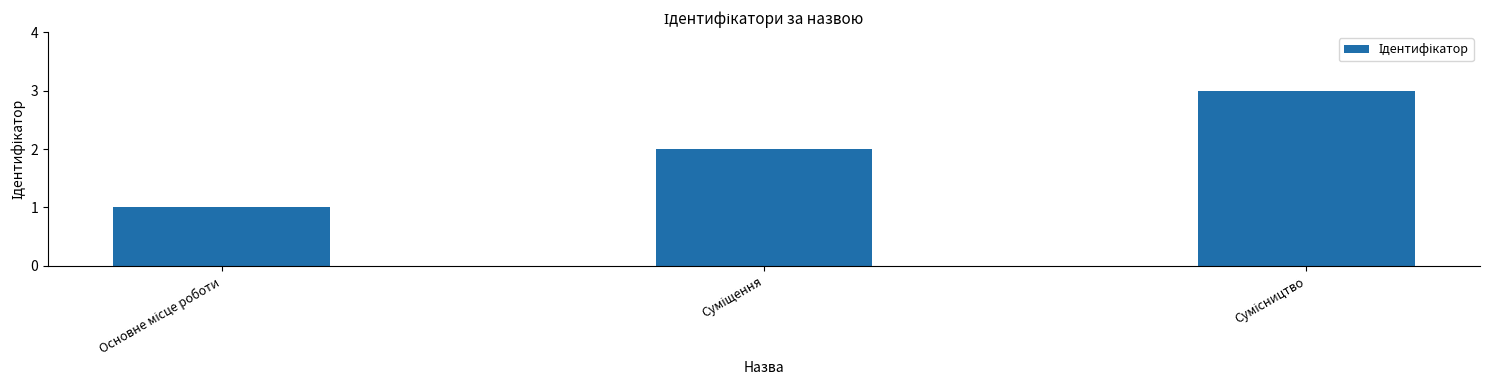

Count the number of data series in this chart.

1